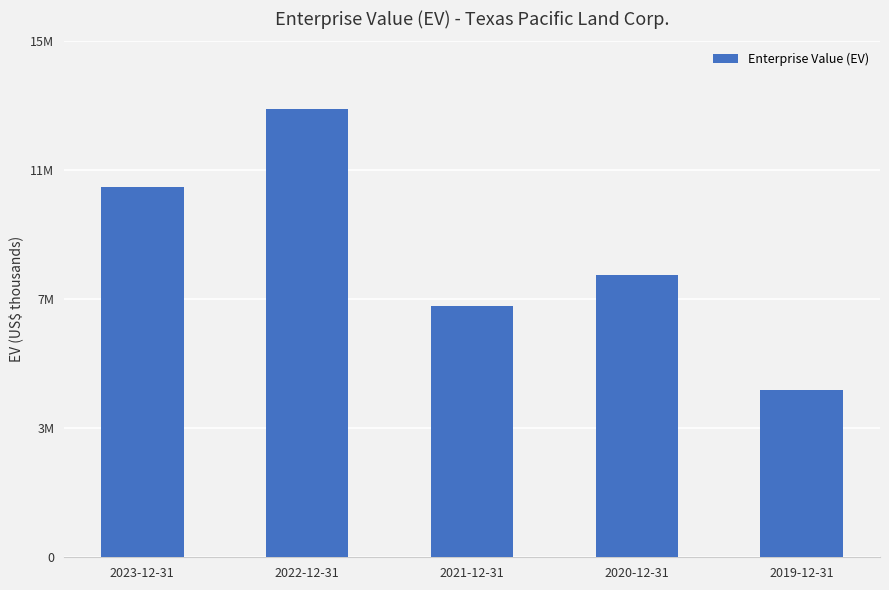

What is the difference between the maximum and minimum values?

8298519